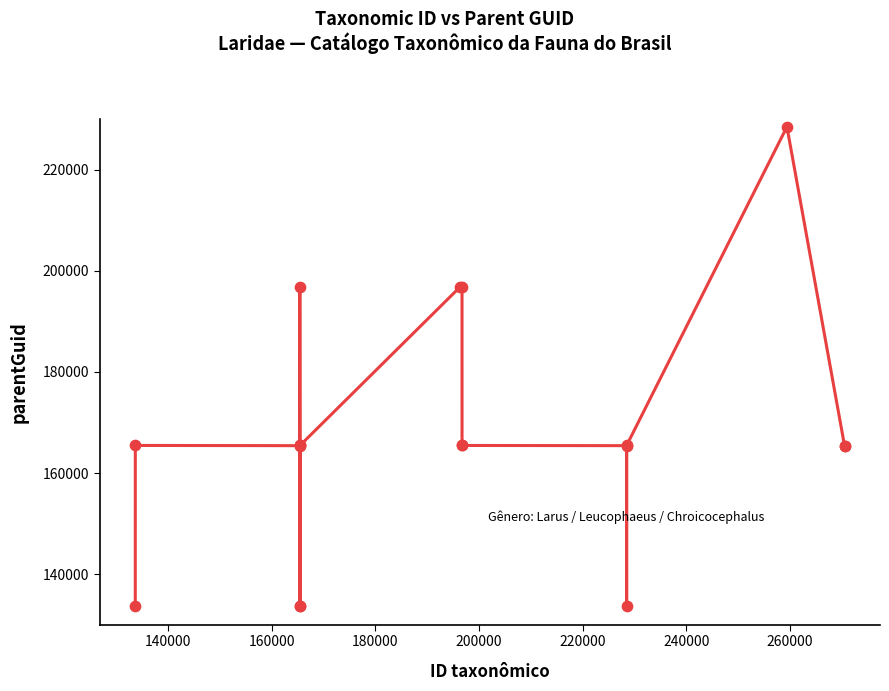

What is the minimum value shown in the chart?

133651